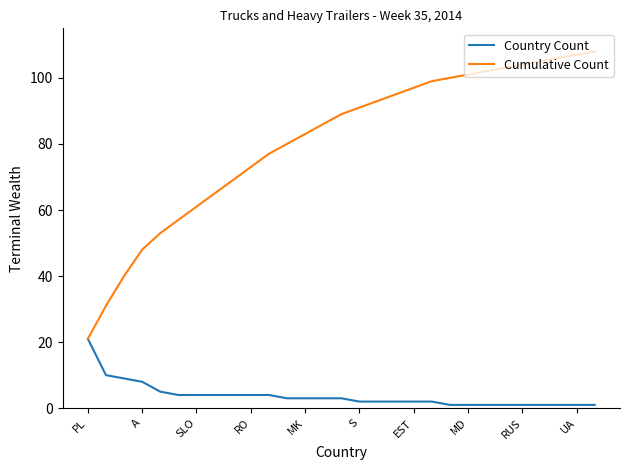

Is this an area chart (filled region under the line)?

No